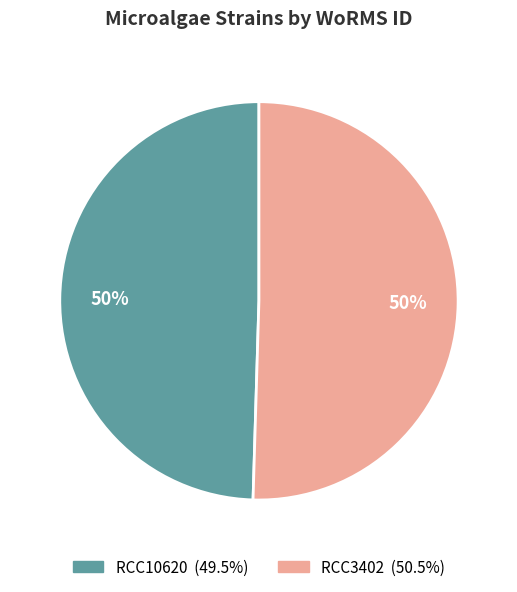

Combined, do RCC3402 and RCC10620 account for over 50%?

Yes